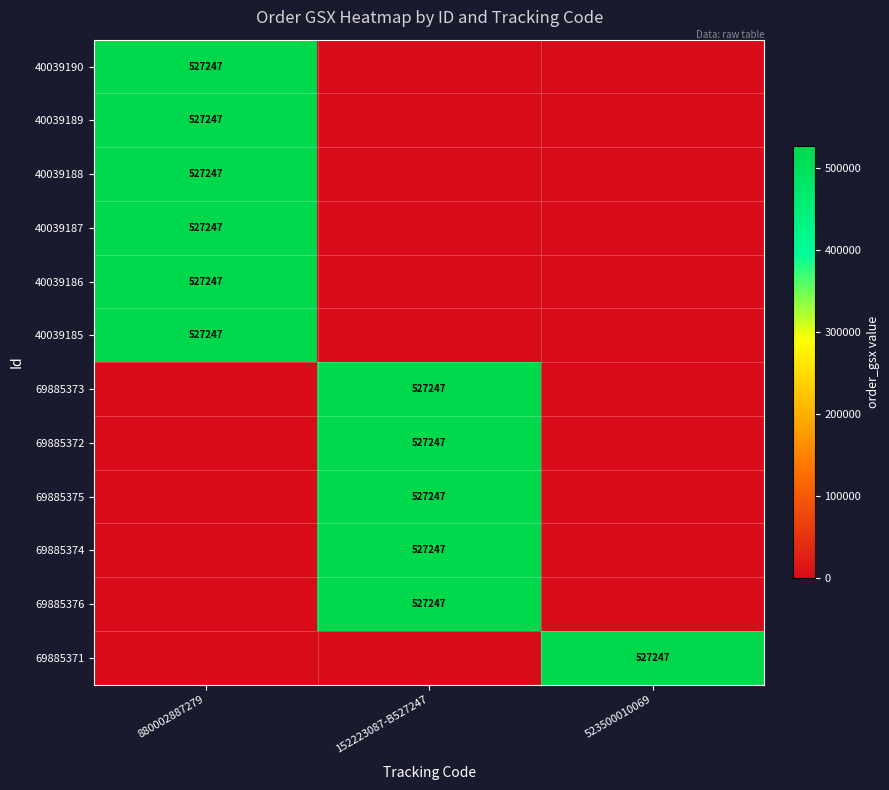

The 69885372 series shows 527247 at 152223087-B527247. True or false?

True